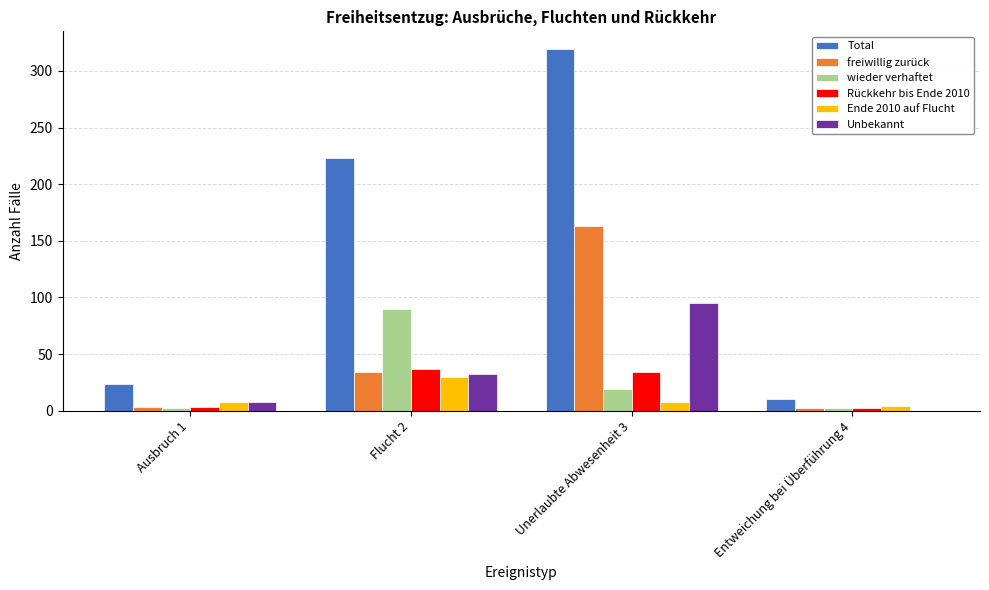

The value of Rückkehr bis Ende 2010 at Unerlaubte Abwesenheit 3 is 51. True or false?

False